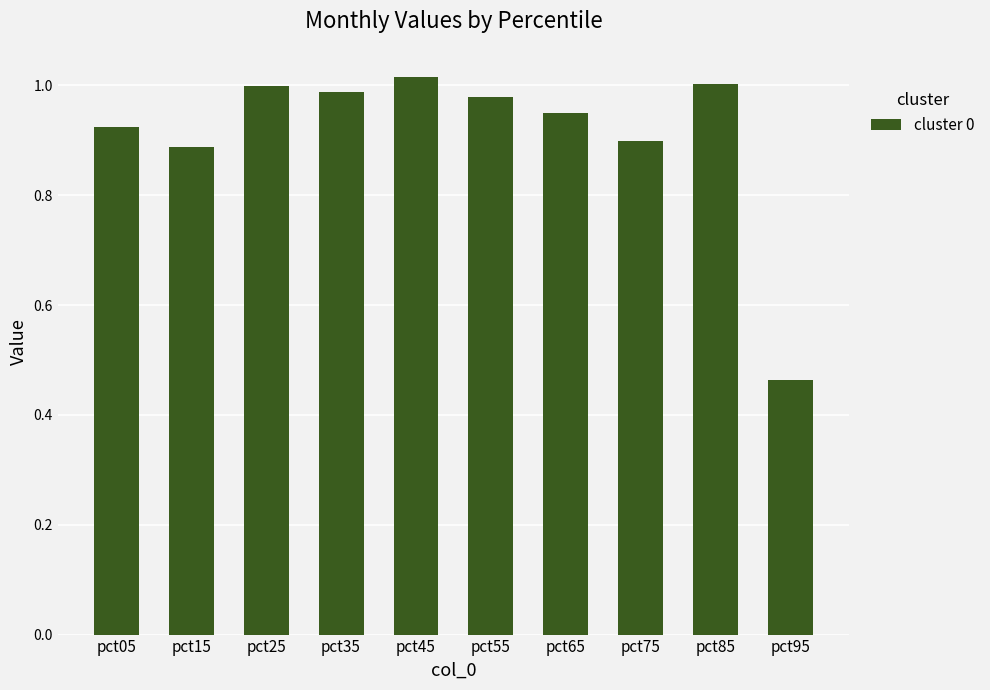

What is the sum of the values at pct75 and pct35?

1.9